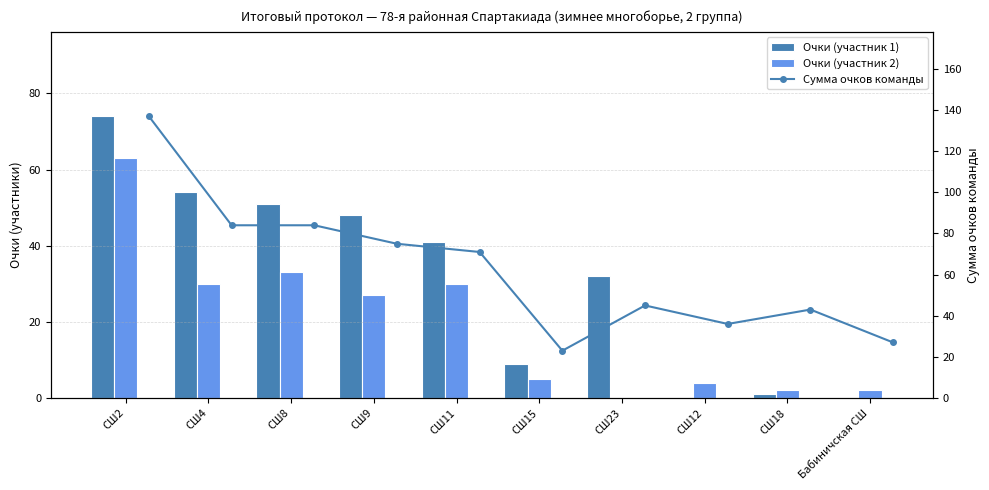

The Сумма очков команды series shows 23 at СШ15. True or false?

True